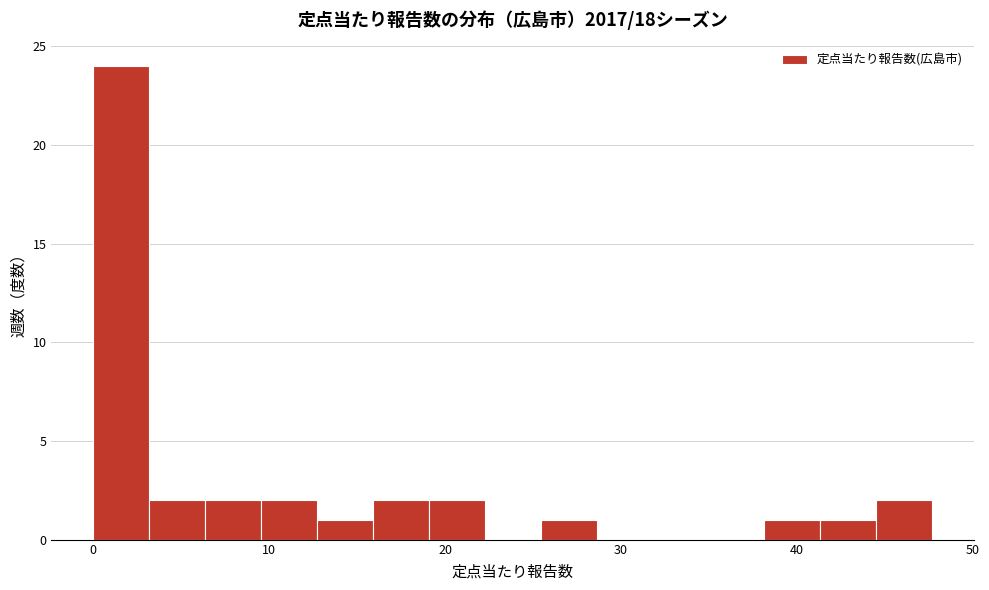

Around what value on the x-axis is the tallest bar? Give the approximate position of its centre, as read against the axis.

2